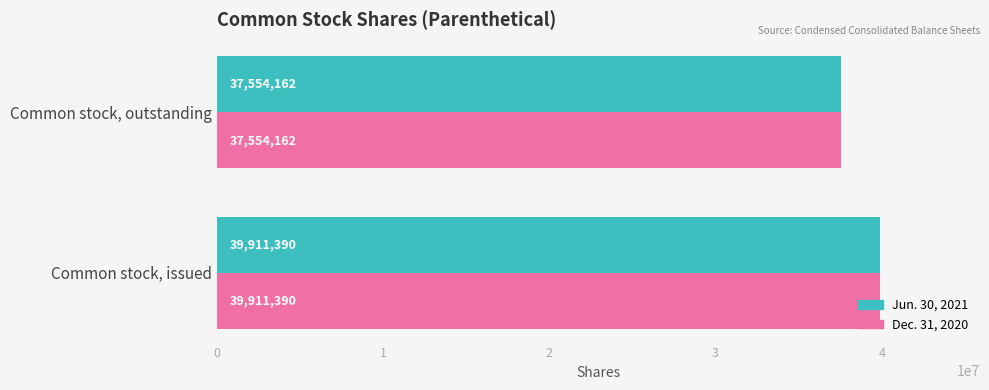

Which category has the lowest value in the Jun. 30, 2021 series?

Common stock, outstanding